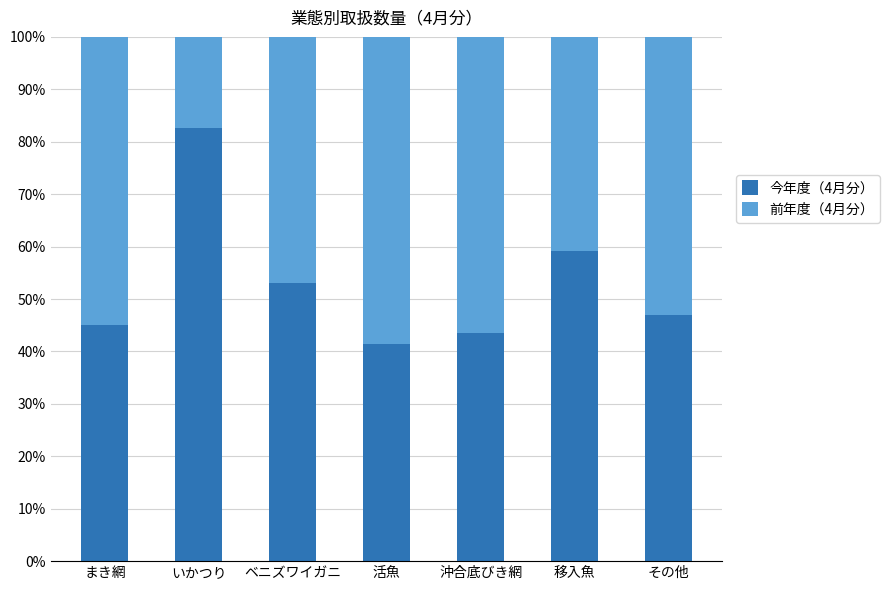

What are all the series names shown in the legend?

今年度（4月分）, 前年度（4月分）